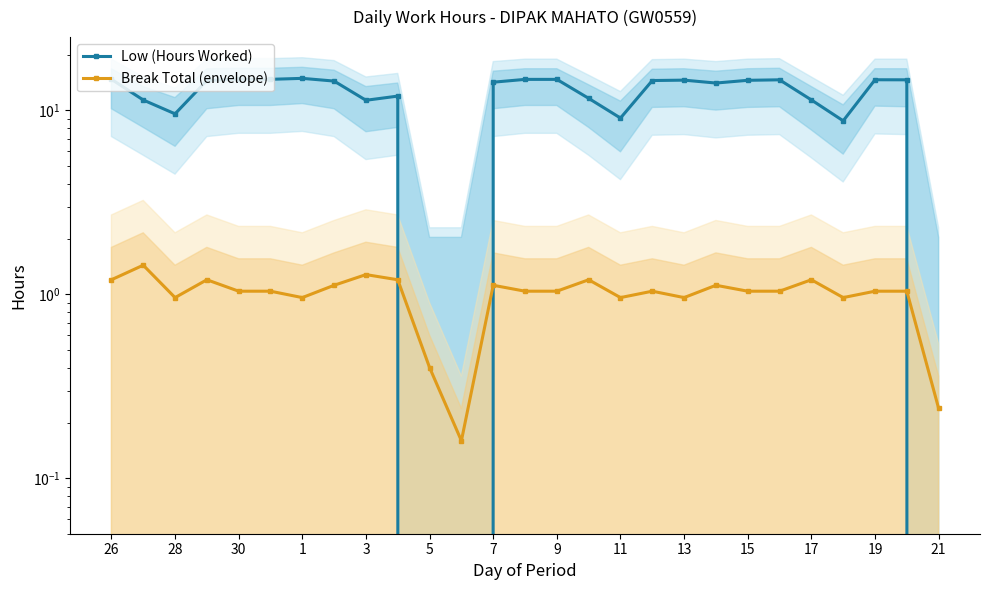

How many interior local valleys does the Low (Hours Worked) series have?

6